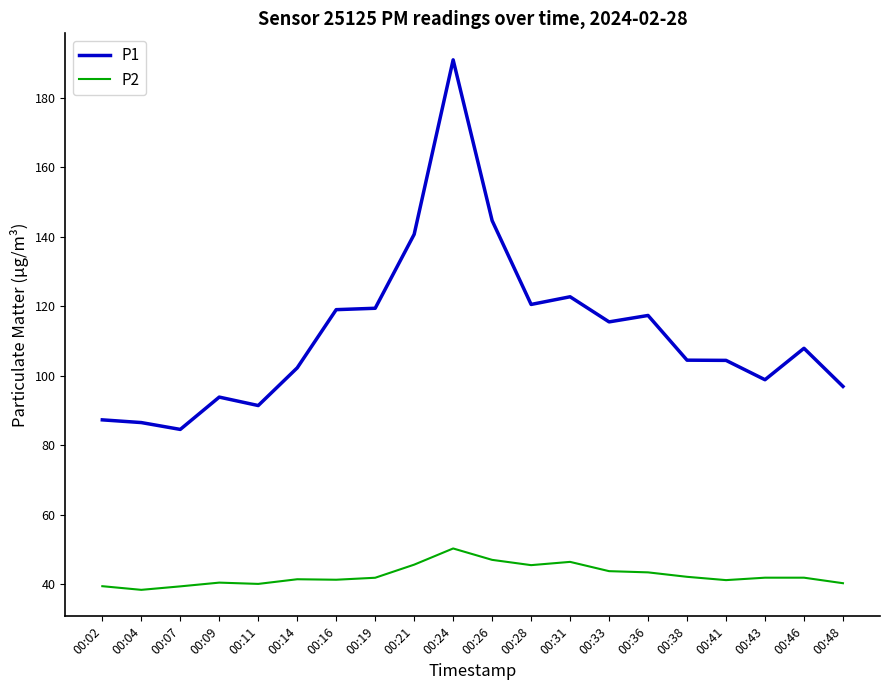

True or false: P1 and P2 intersect in this chart.

False